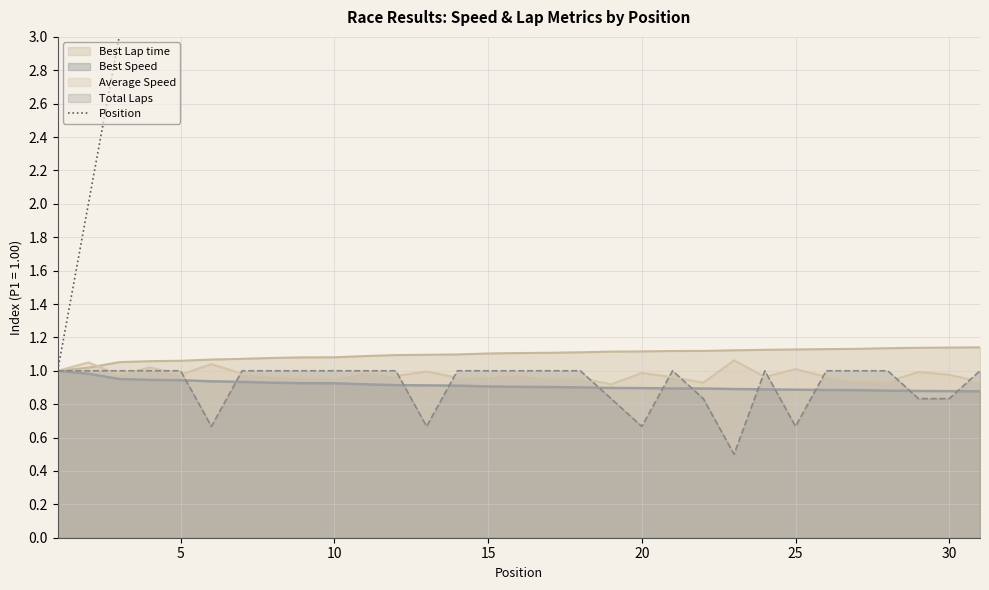

Is it true that Best Speed equals 1.3 at 10?

False